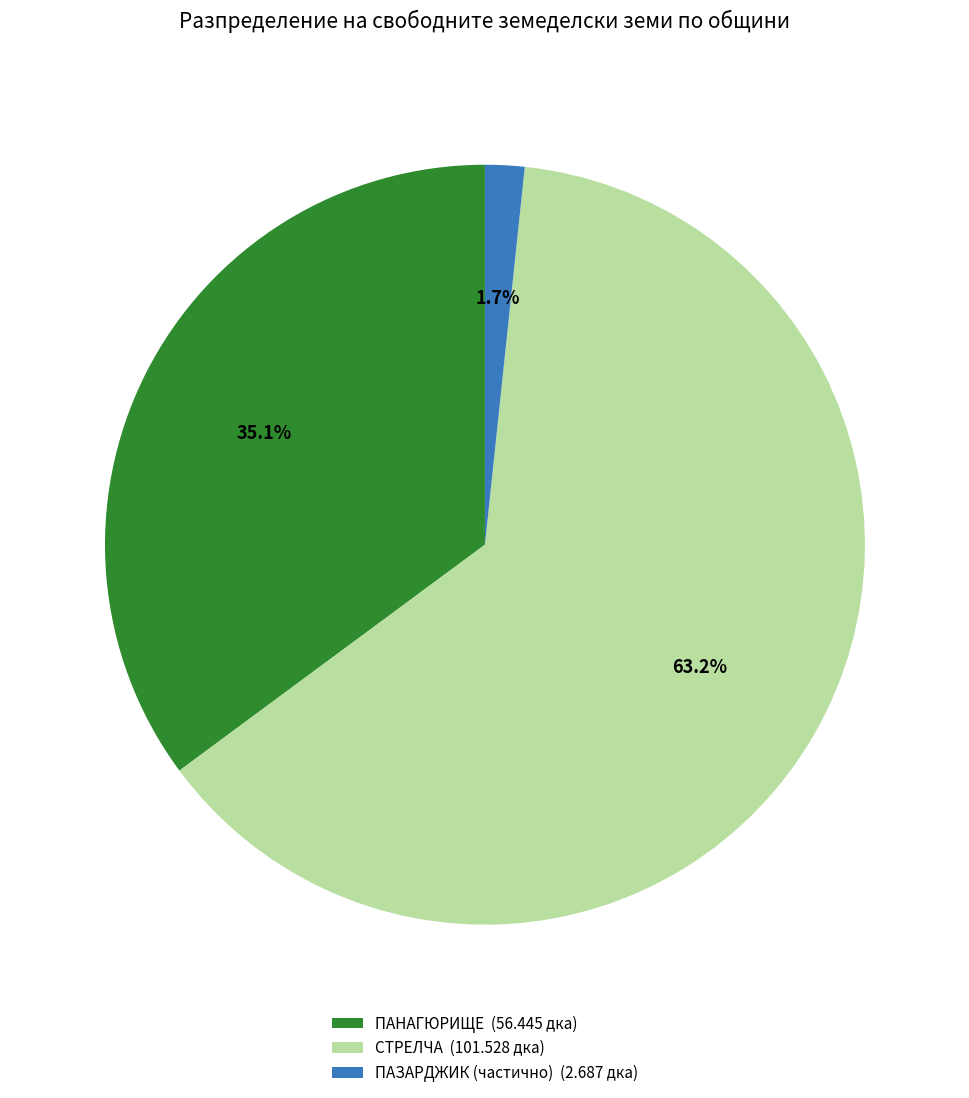

What is the smallest slice in the pie chart?

ПАЗАРДЖИК (частично) (2.687 дка)